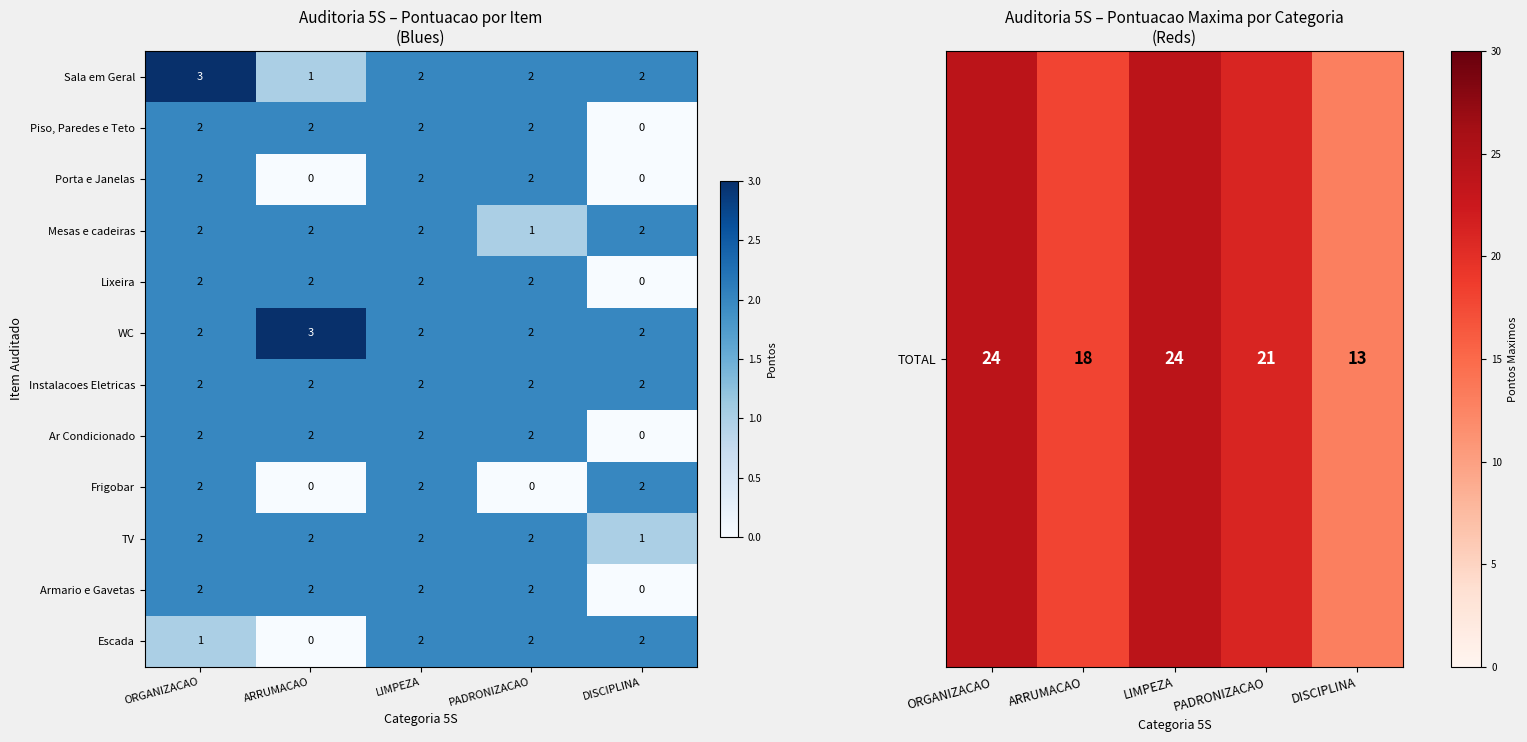

What is the total value across all series at ORGANIZACAO?

24